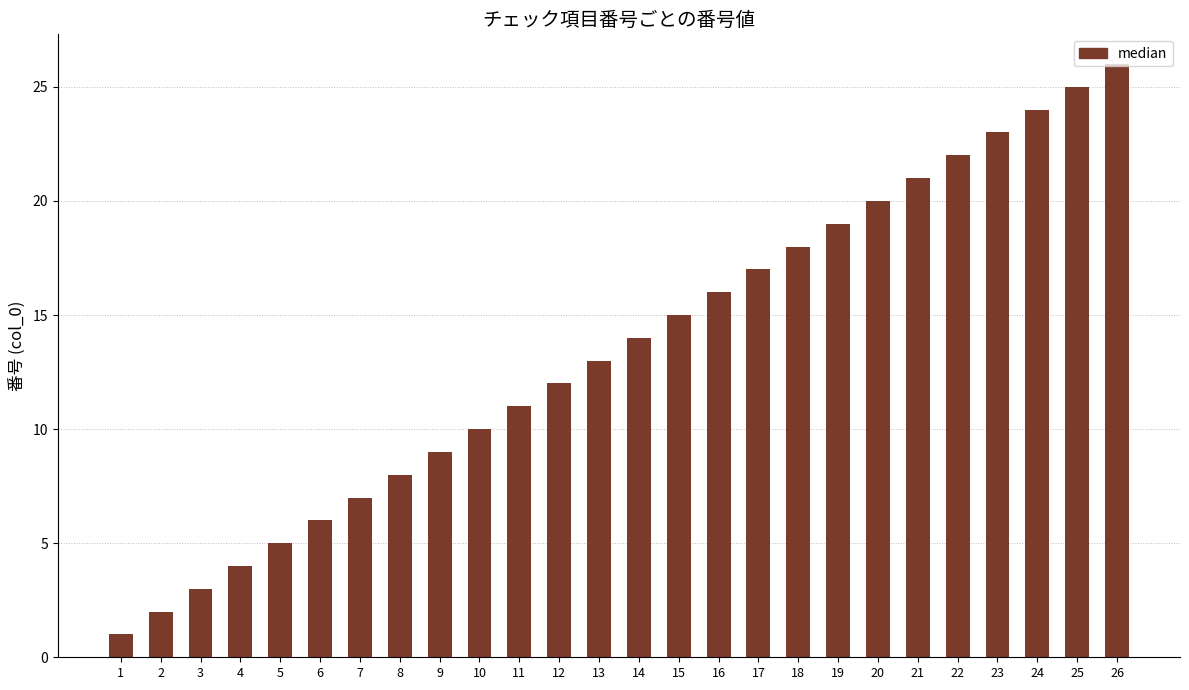

Count the number of data series in this chart.

1